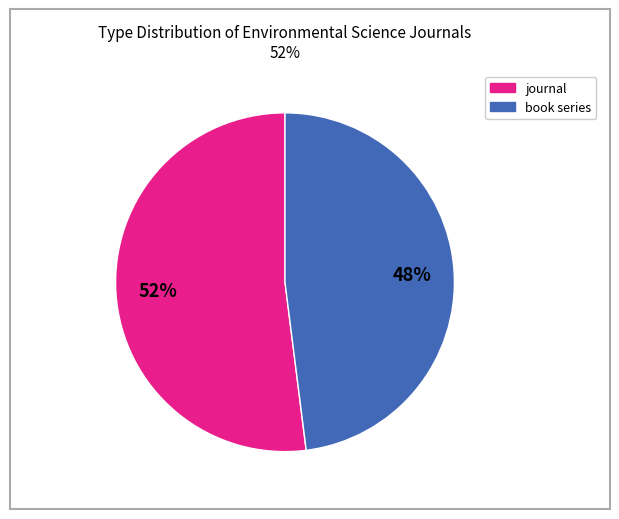

To the nearest percent, what is the difference between the largest and smallest slice percentages?

4%